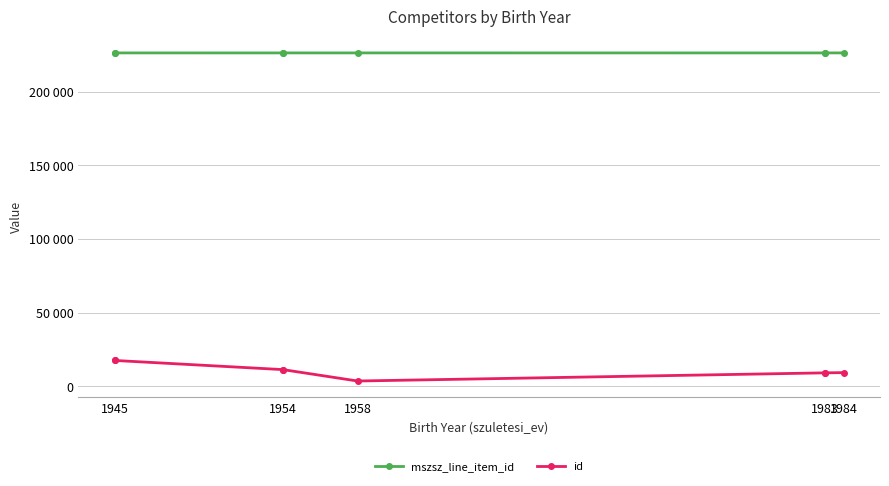

In id, how many points are lower than both neighbors (excluding endpoints)?

1